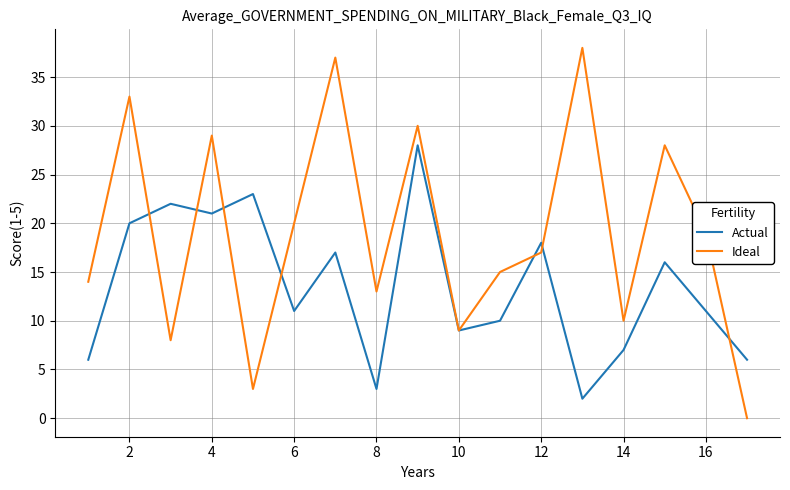

Which series has the largest total across all categories?

Ideal